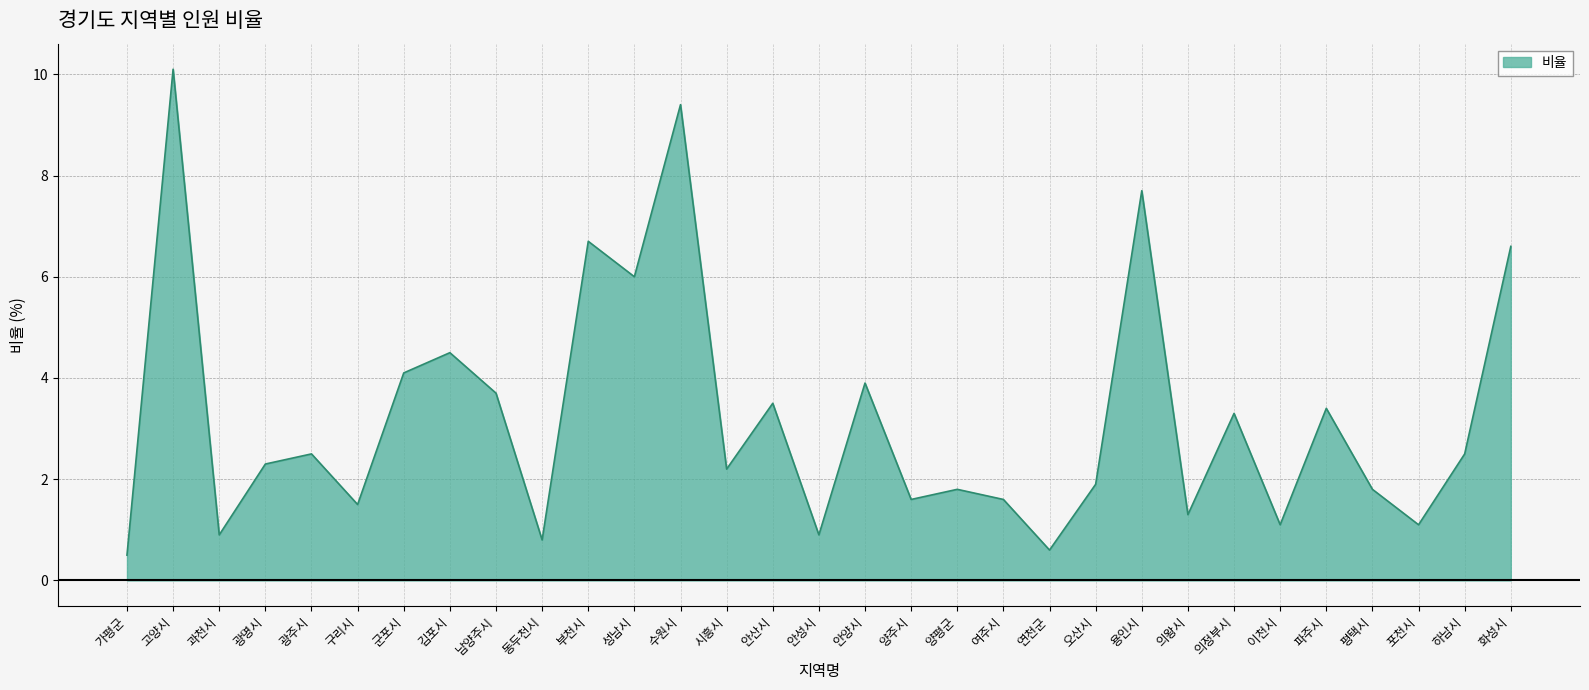

Where is the first local maximum?

고양시